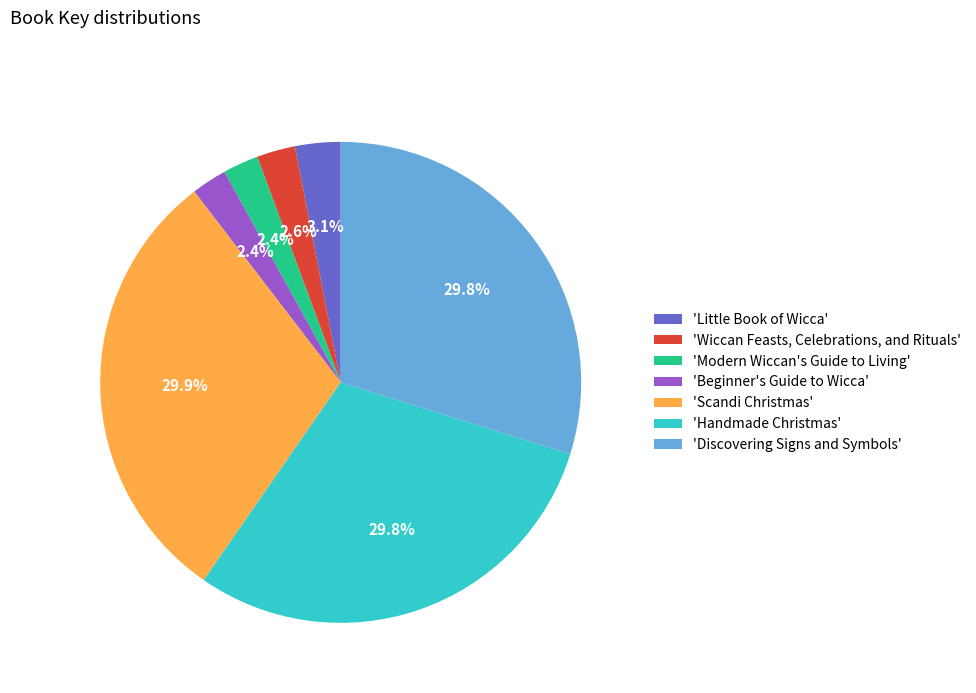

Approximately how many times larger is the value at 'Beginner's Guide to Wicca' compared to 'Wiccan Feasts, Celebrations, and Rituals'?

0.9